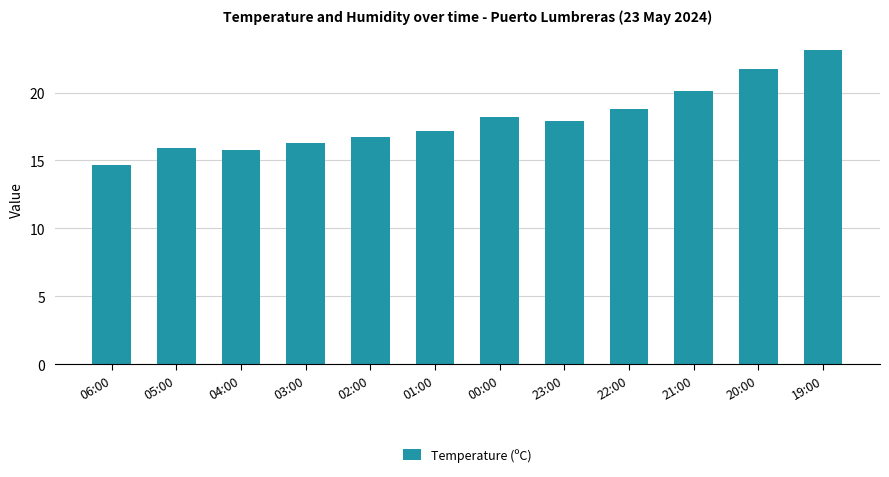

Are the bars horizontal?

No